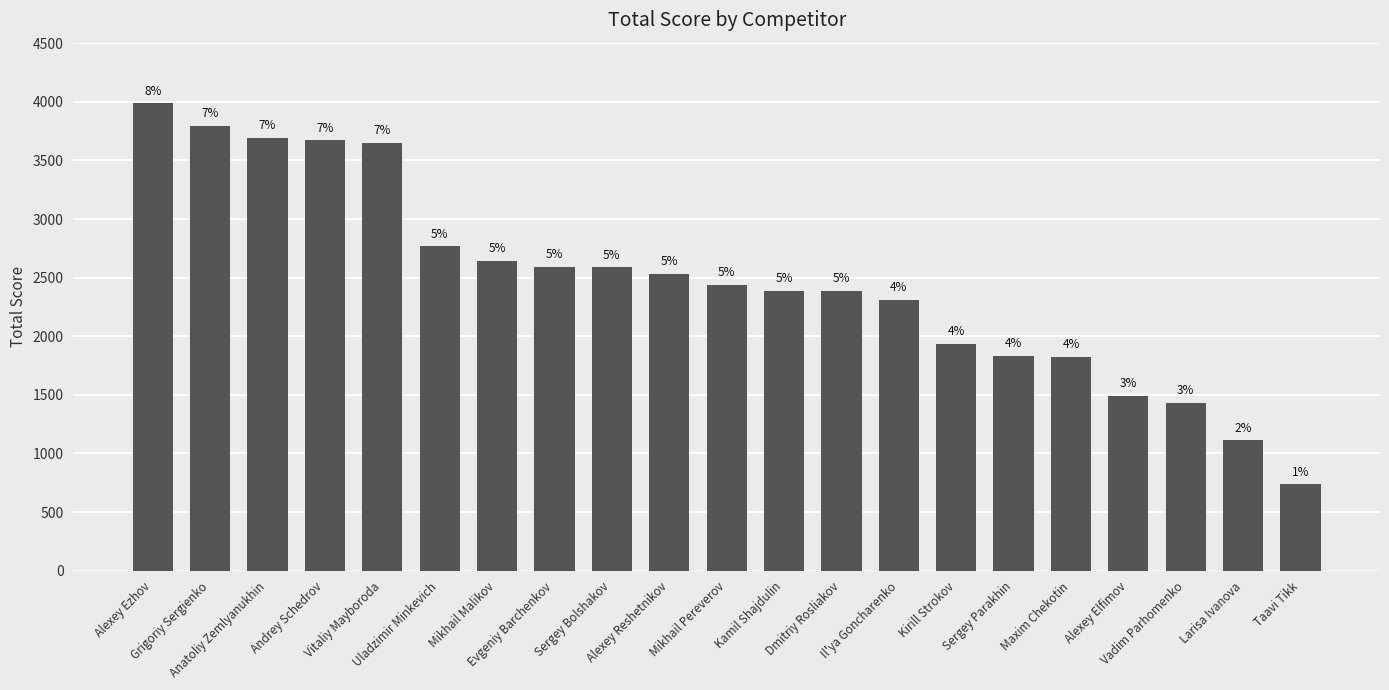

Are the bars horizontal?

No